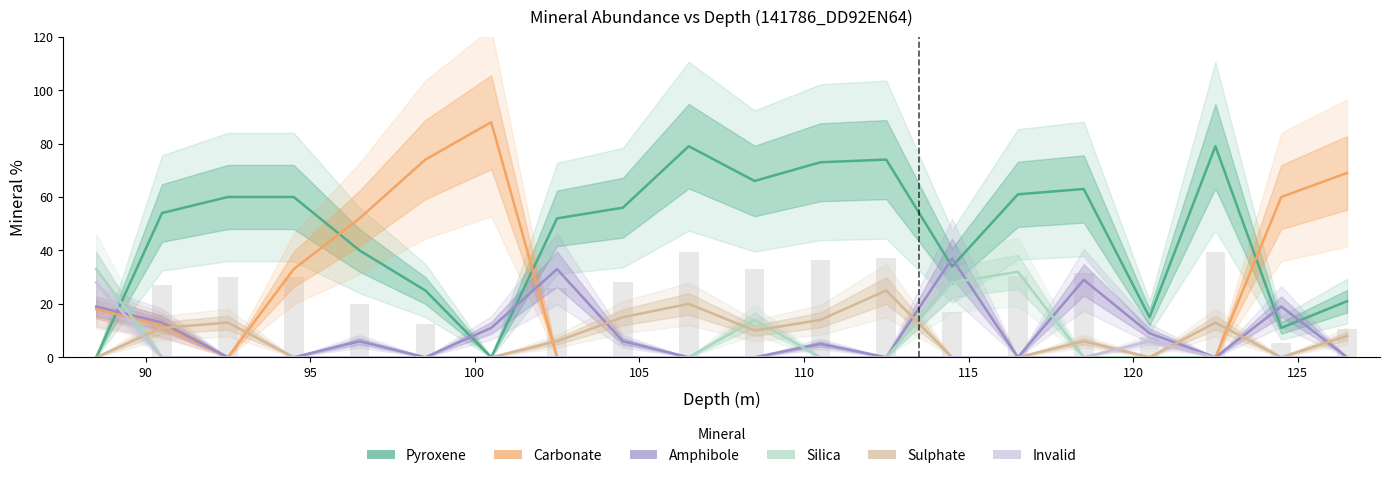

What is the total value across all series at 115?

99